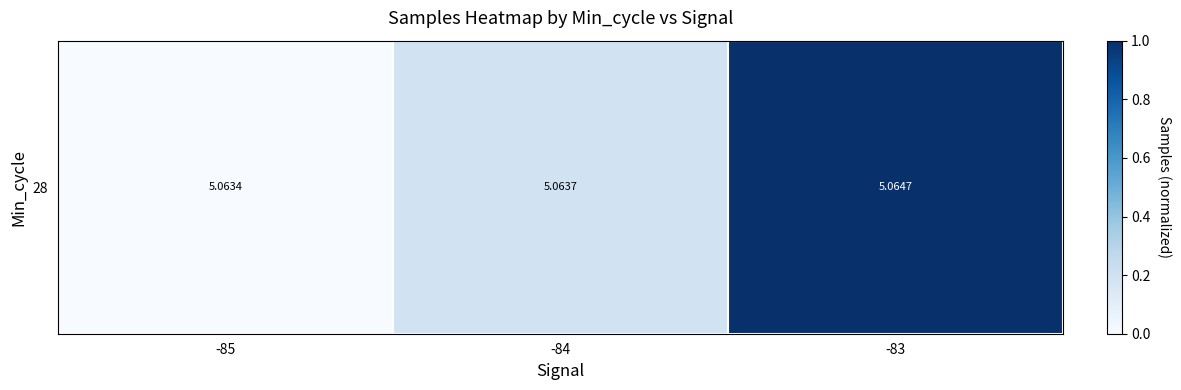

Rank the categories by value from lowest to highest.

-85, -84, -83